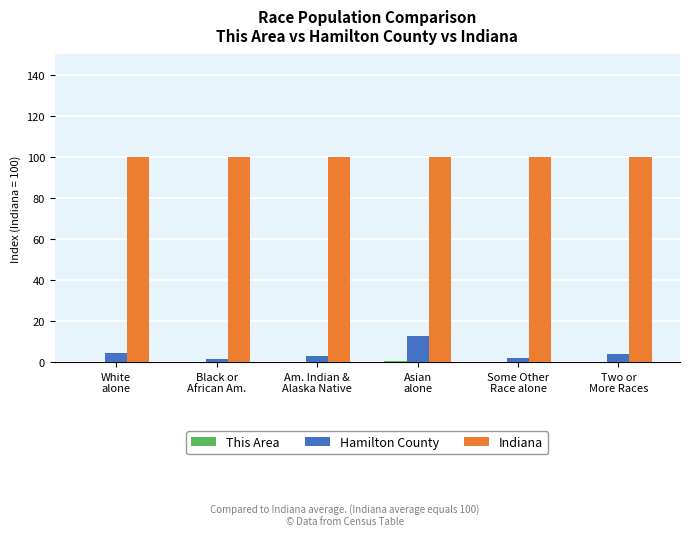

Which series has the largest total across all categories?

Indiana